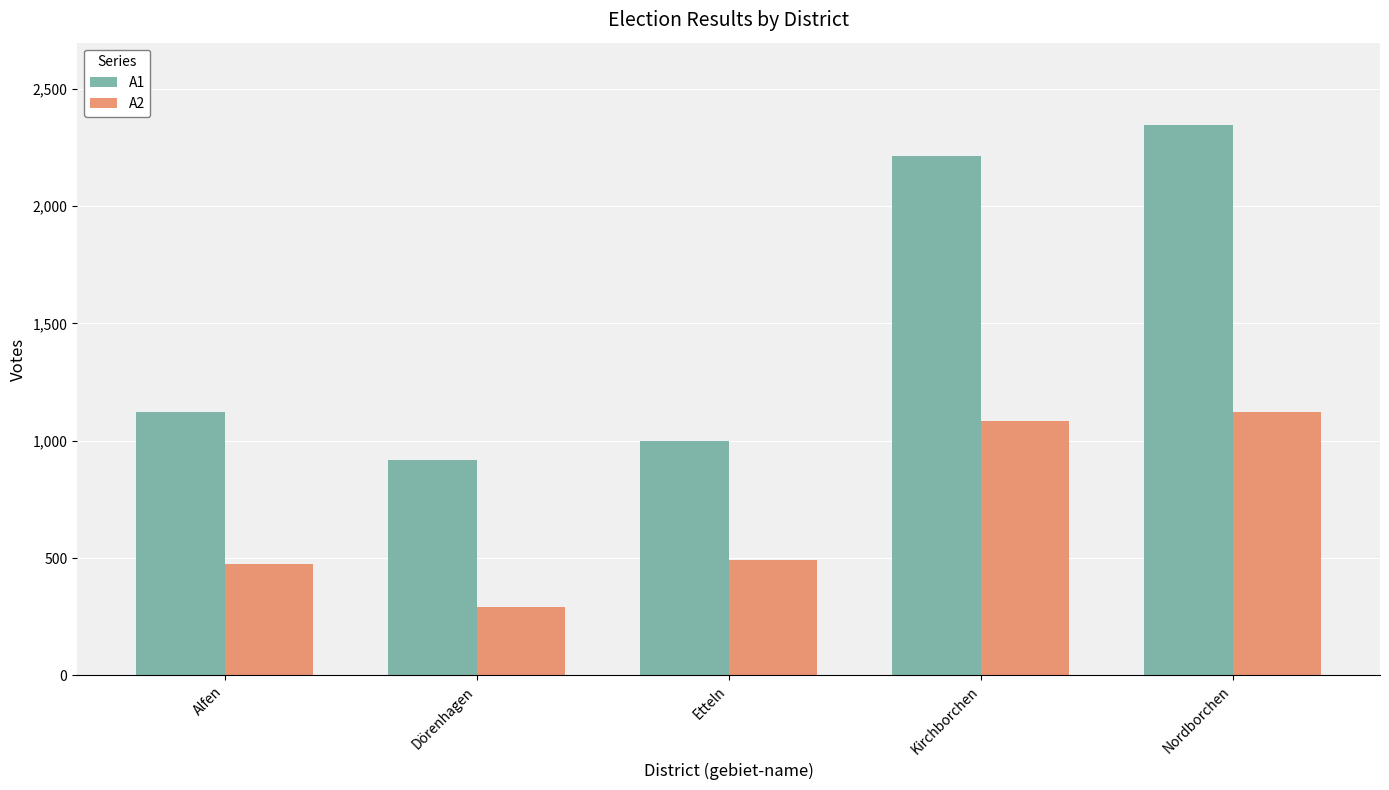

Which series has the largest range (max minus min)?

A1